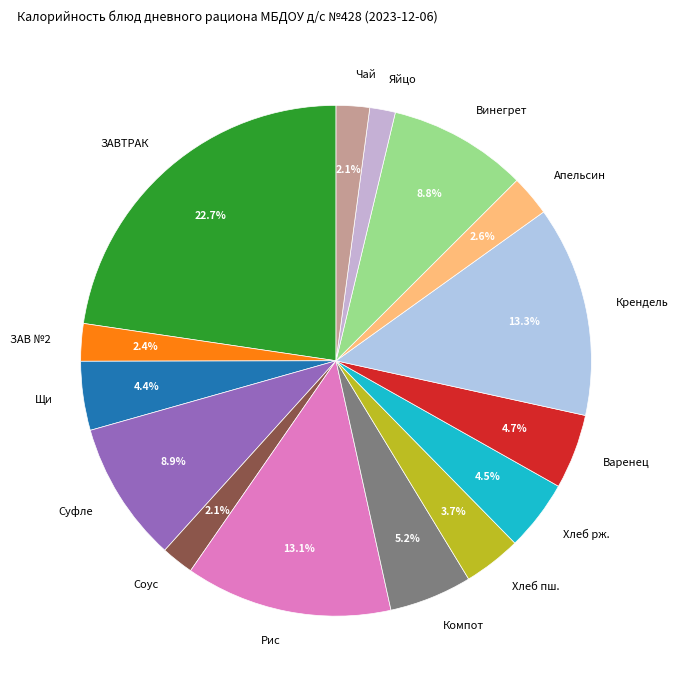

How many slices are in this pie chart?

15